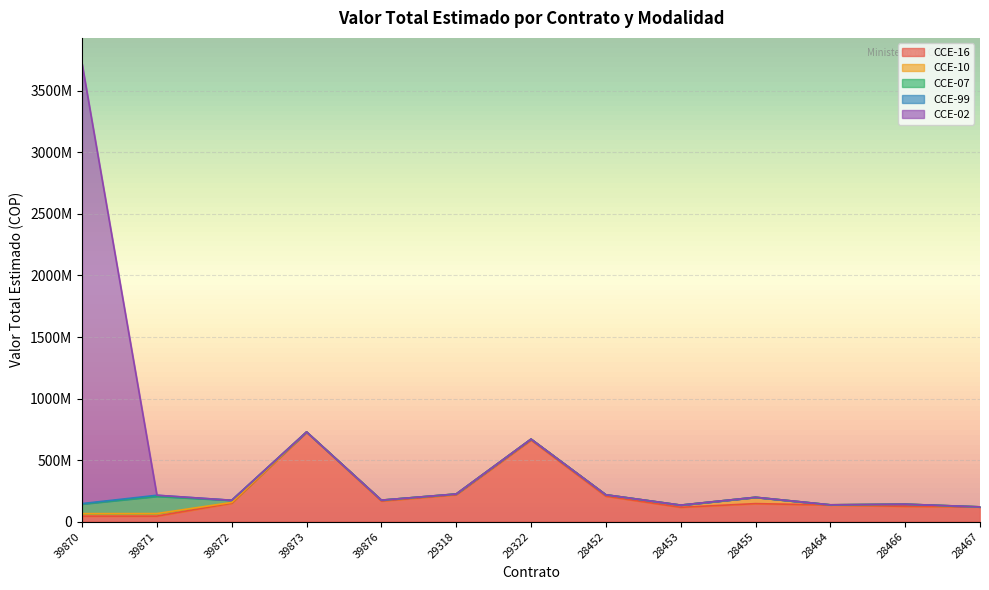

List the series in order of their peak value, highest first.

CCE-02, CCE-16, CCE-07, CCE-10, CCE-99